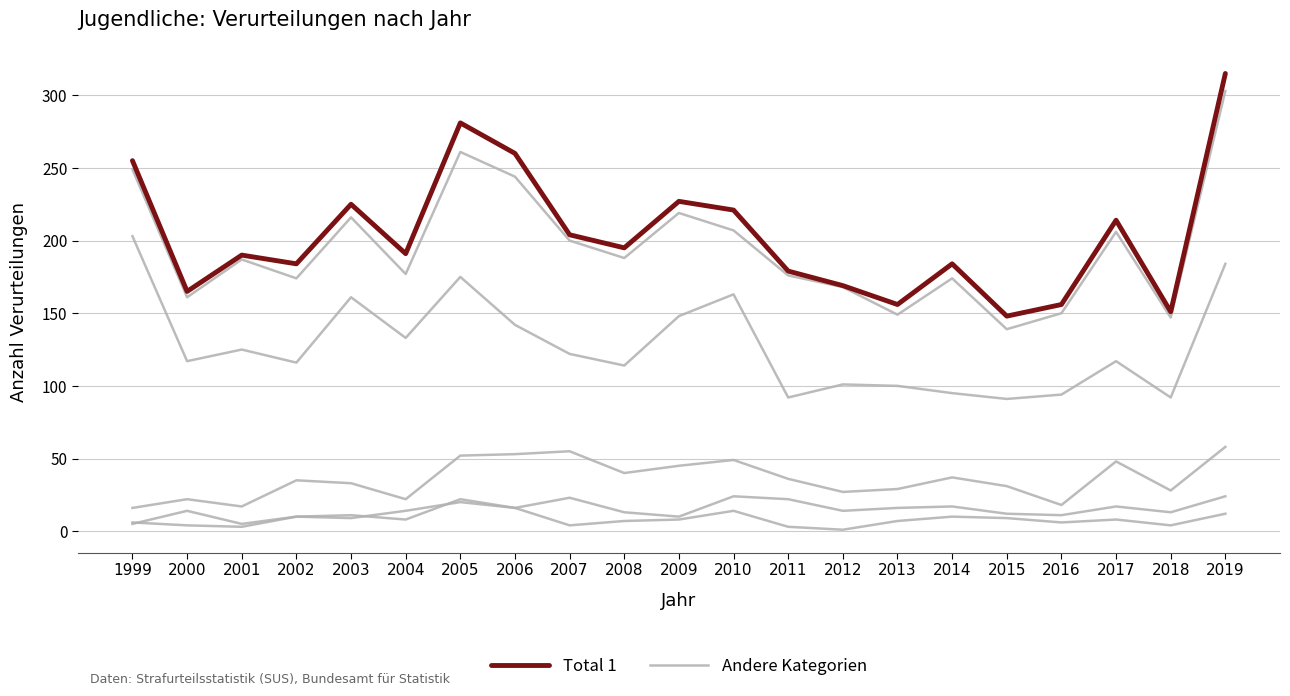

Is this an area chart (filled region under the line)?

No